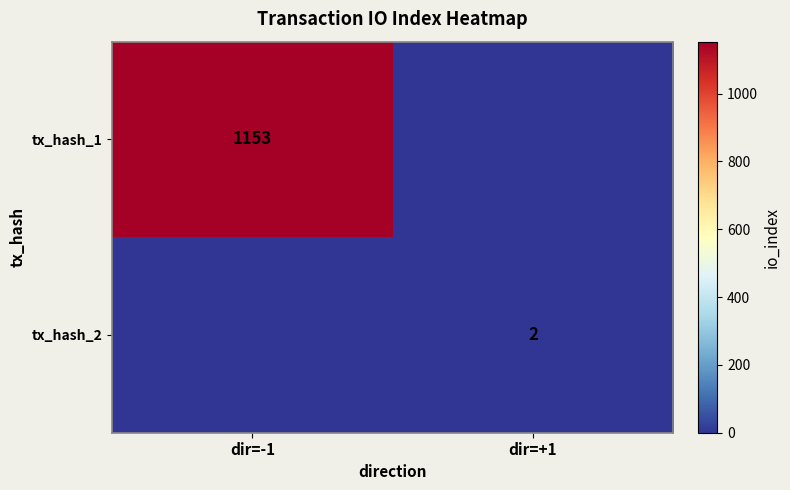

Is the value of tx_hash_1 at dir=-1 greater than the value of tx_hash_2 at dir=+1?

Yes